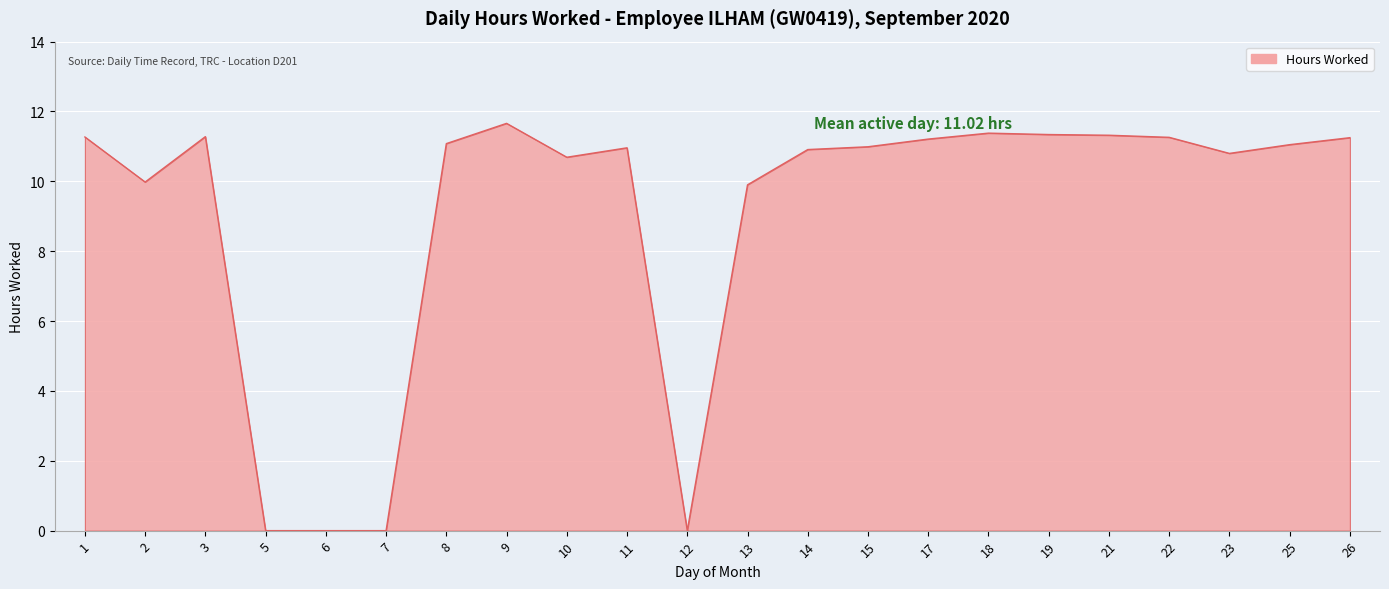

What is the ratio of the value at 14 to the value at 10?

1.0